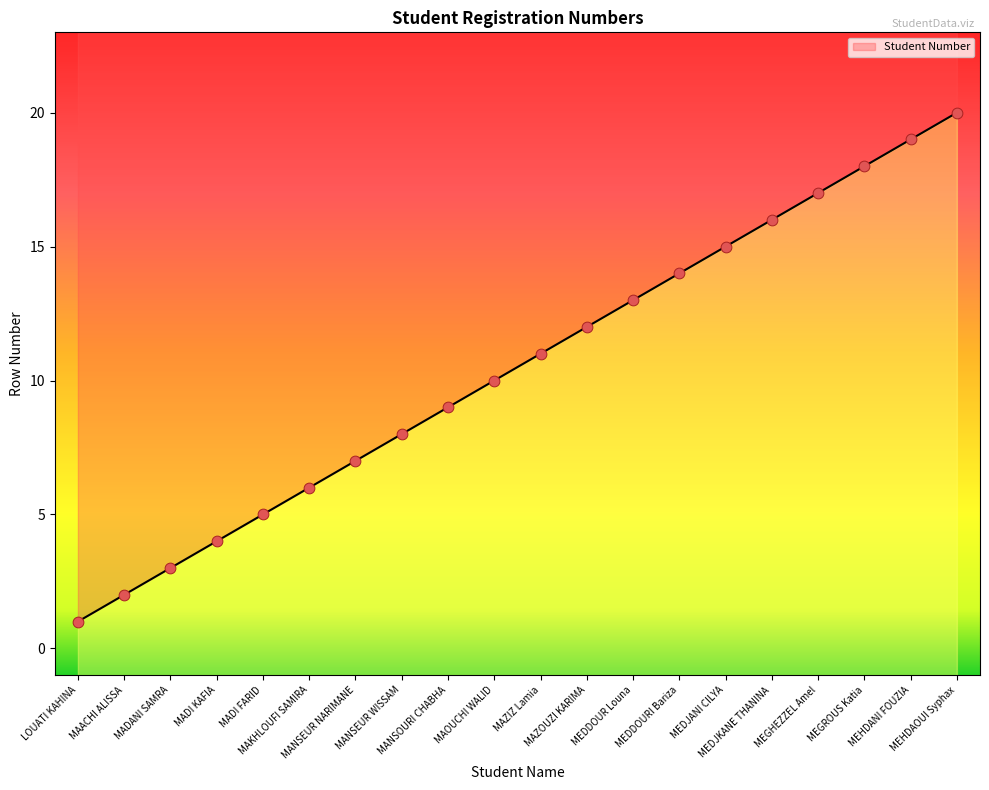

What is the change in value from MADI KAFIA to MEDJANI CILYA?

+11